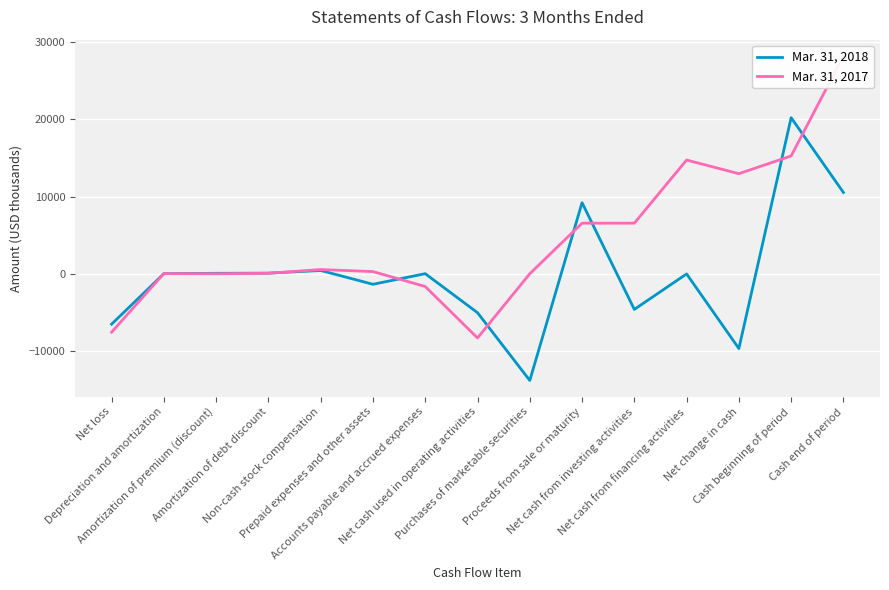

What is the spread (max minus min) of values at Non-cash stock compensation?

120